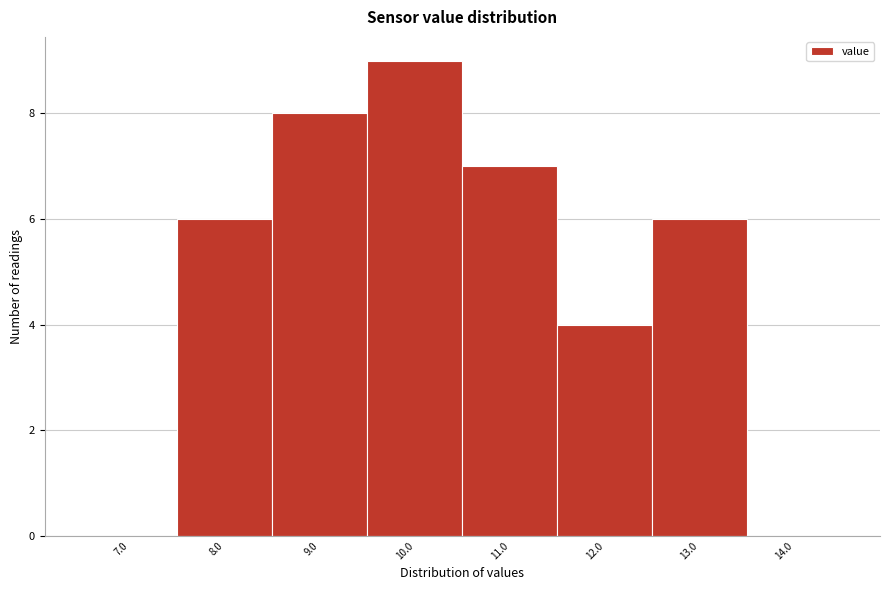

Which range on the x-axis has the tallest bar?

9.5 to 10.5